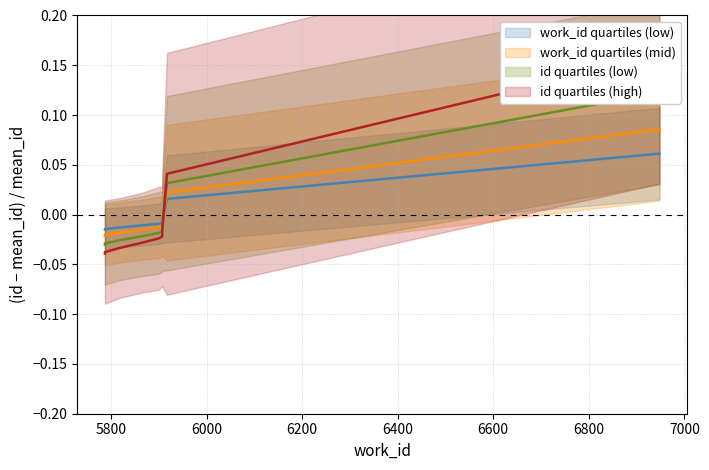

How many lines are shown in the chart?

4